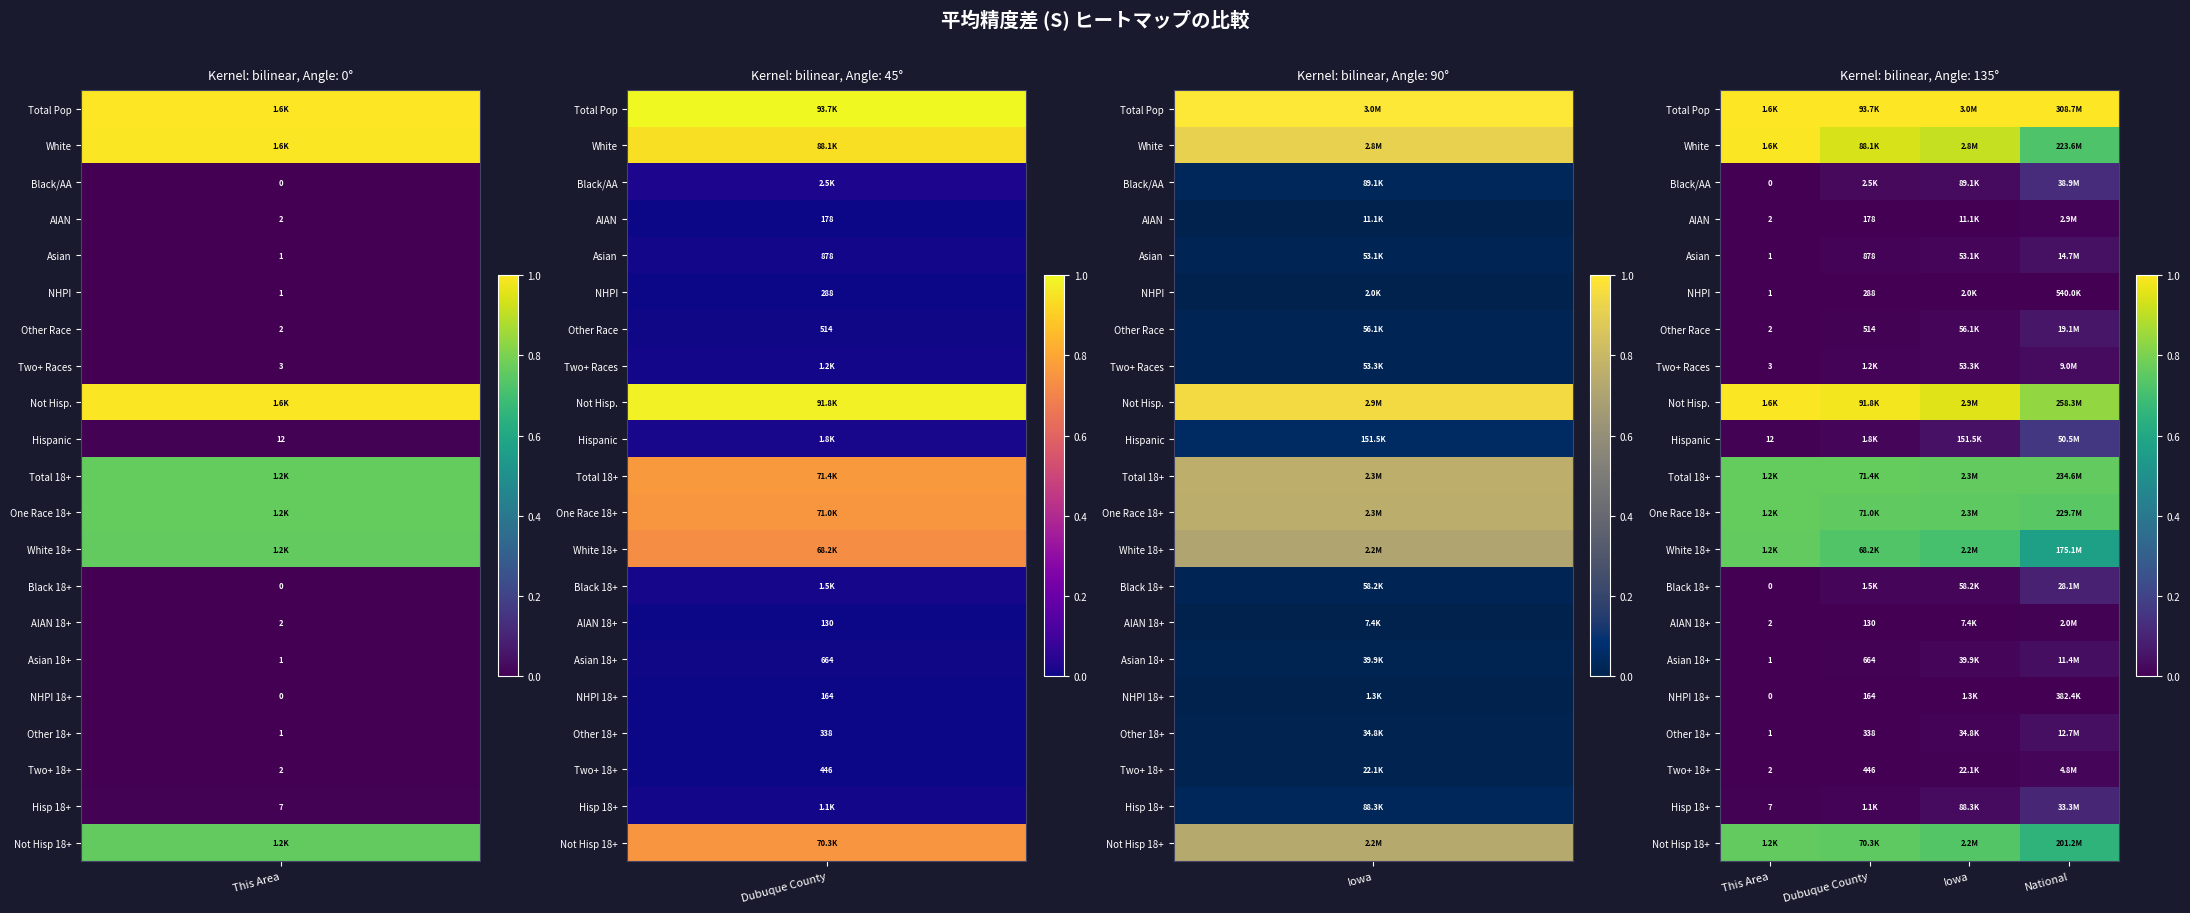

At how many categories does at least one series exceed 0?

4